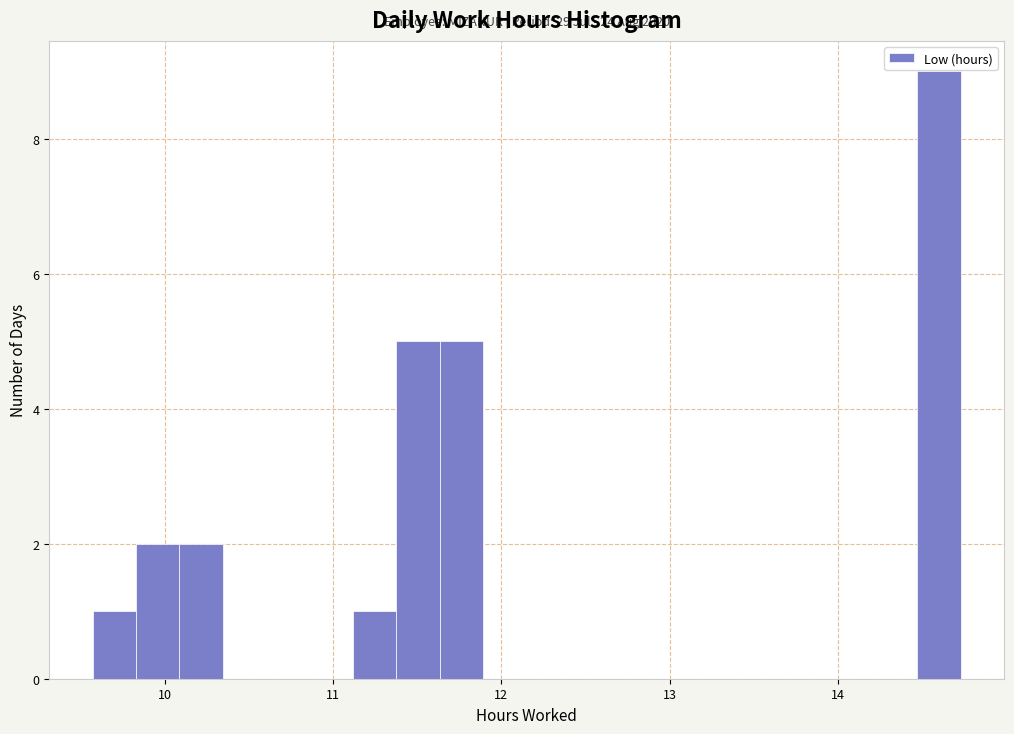

Read against the x-axis, roughly where is the centre of the tallest bar?

14.6